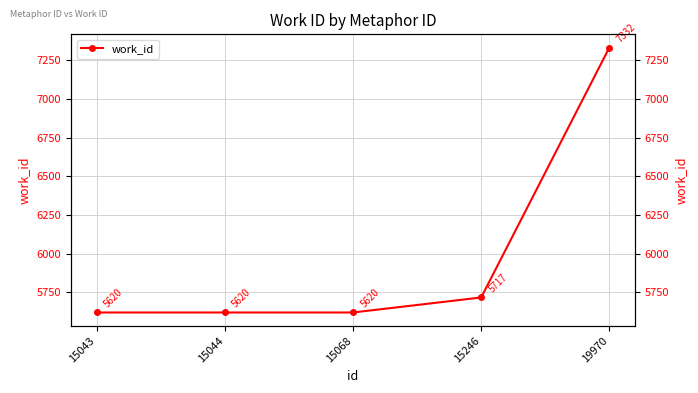

What is the smallest value displayed?

5620